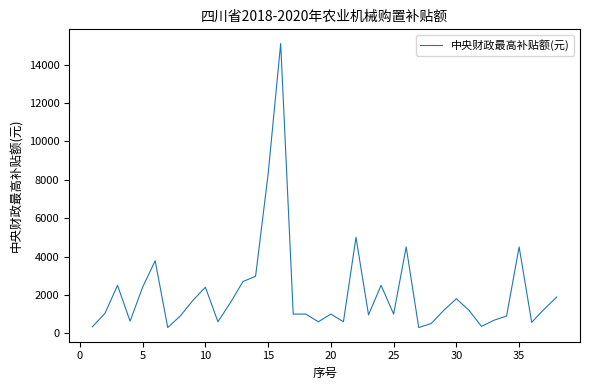

True or false: the data has more than 1 interior local peaks.

True